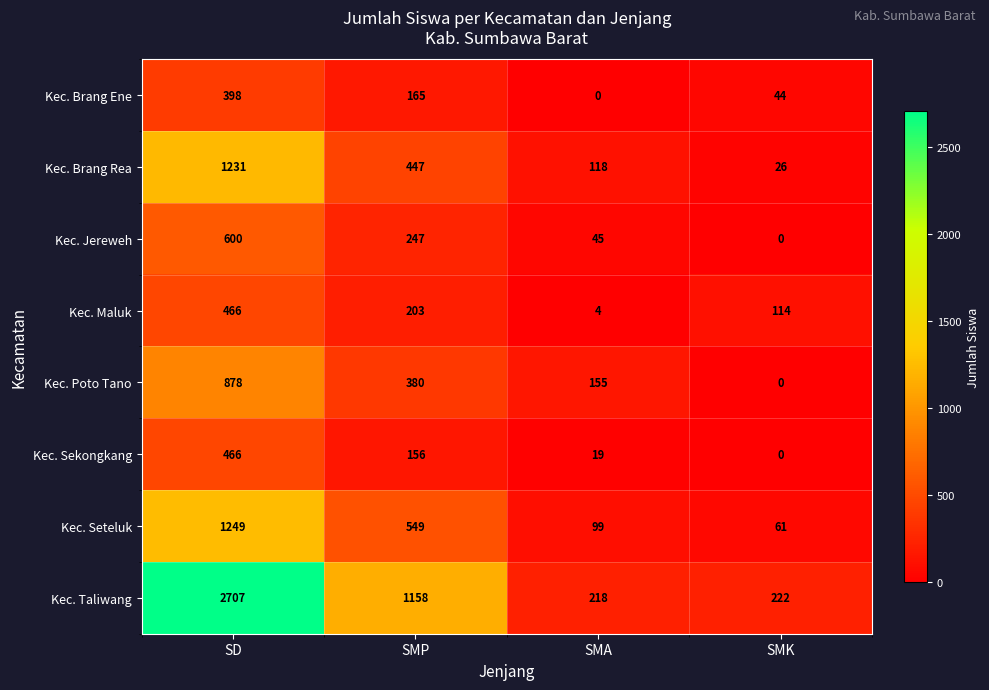

Is it true that Kec. Jereweh equals -403 at SMK?

False